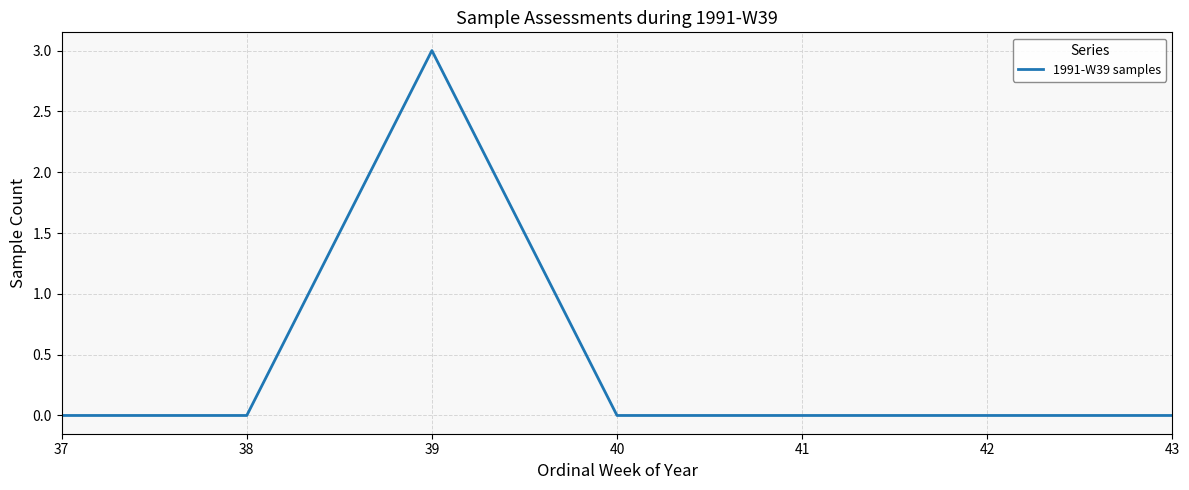

Which label corresponds to the largest value in the chart?

39